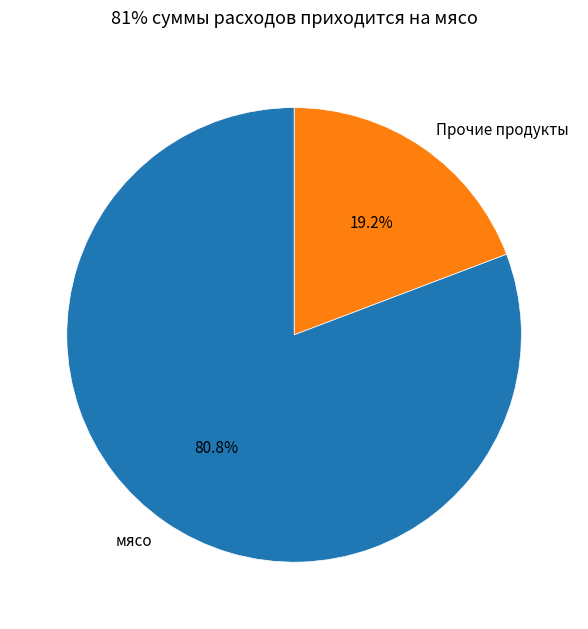

Rank the categories by value from lowest to highest.

Прочие продукты, мясо